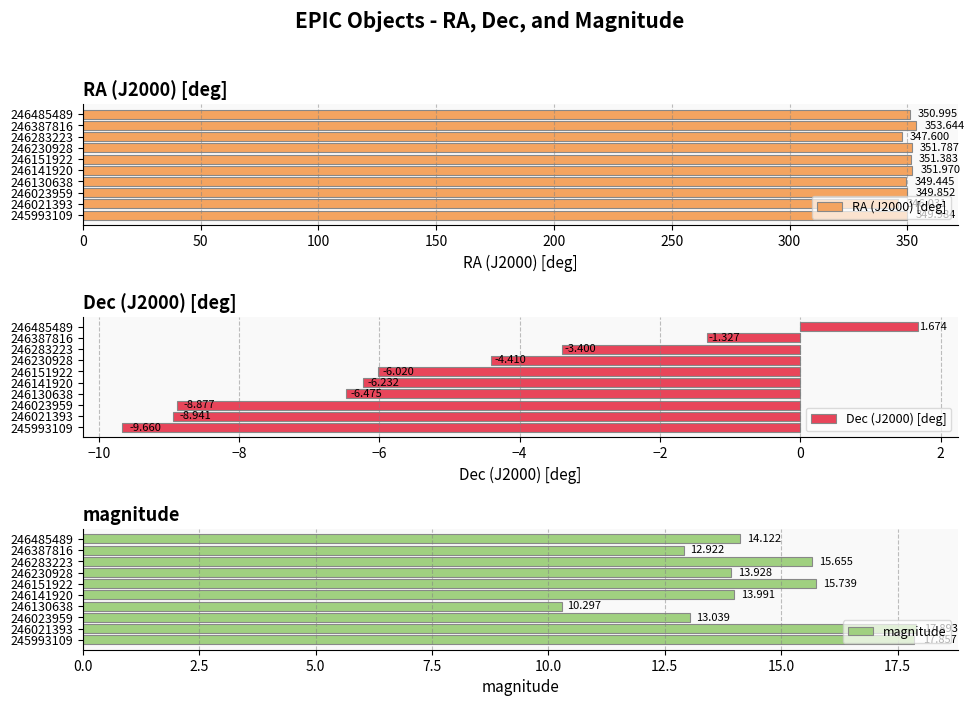

What is the maximum value for magnitude?

17.9